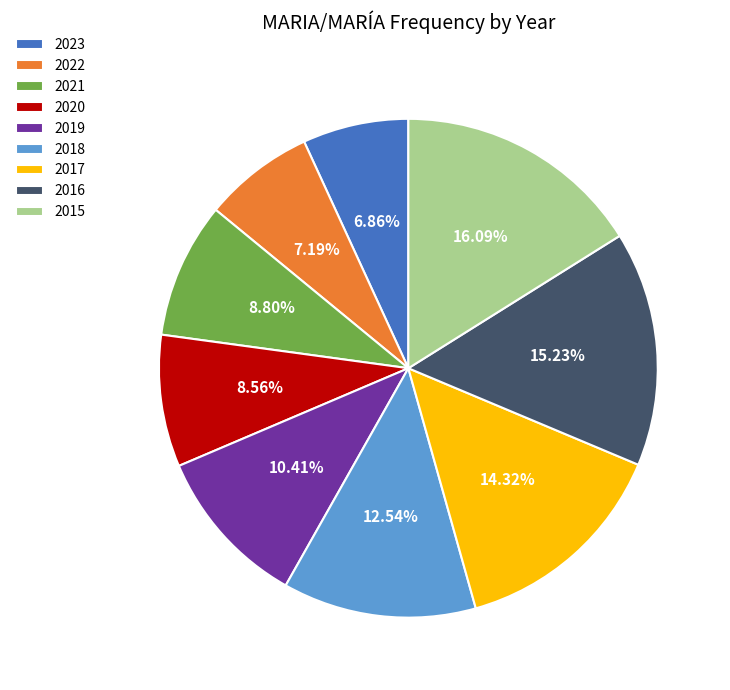

True or false: 2018 accounts for 13% of the total.

True